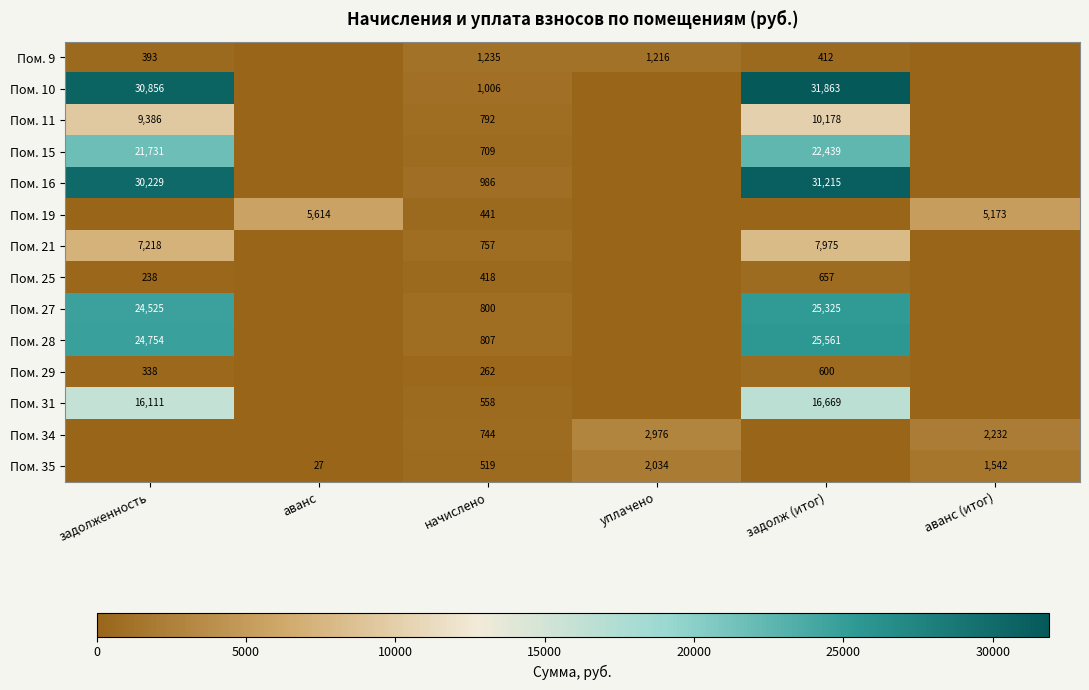

True or false: Пом. 27 has a value of 24525 at задолженность.

True